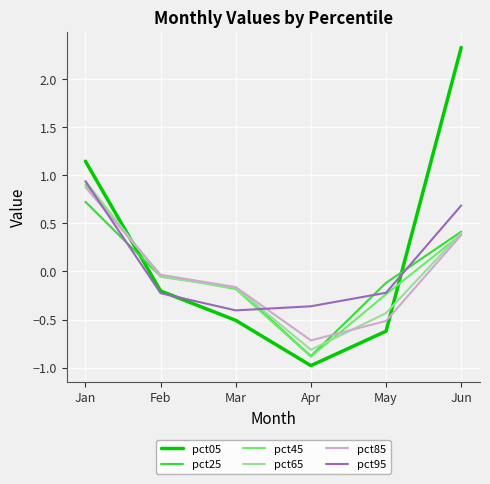

How many intersections are there between pct45 and pct05?

2